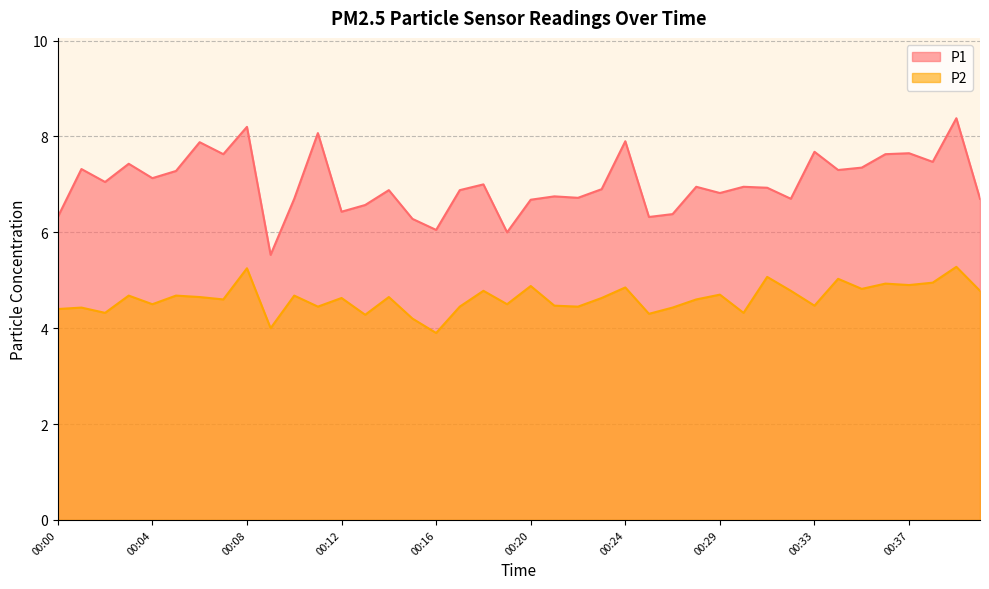

At which label is P2 closest to 4?

00:09